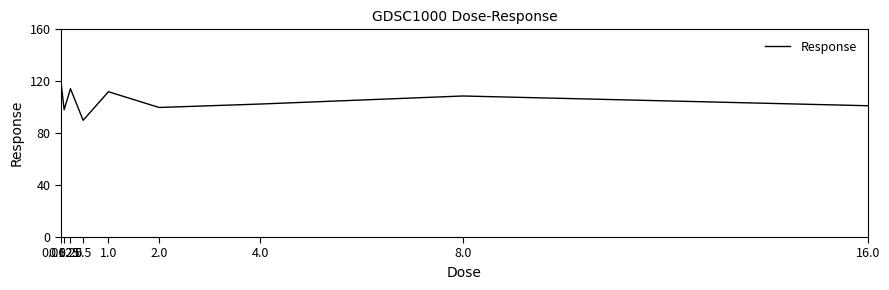

How many categories are shown in the chart?

9